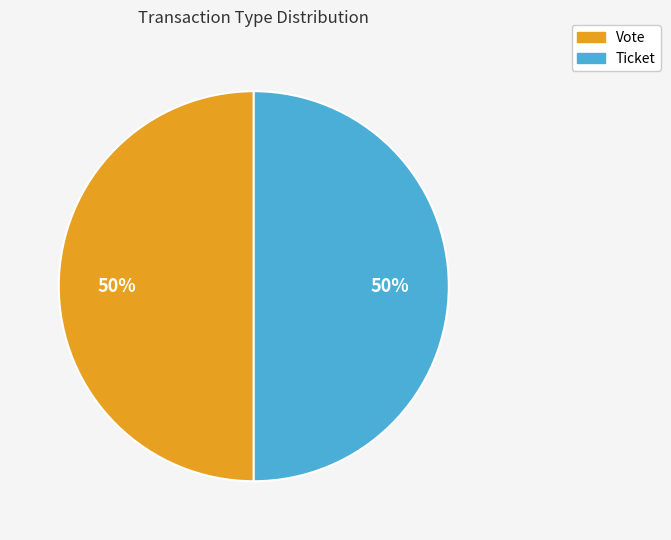

Approximately how many times larger is the value at Ticket compared to Vote?

1.0